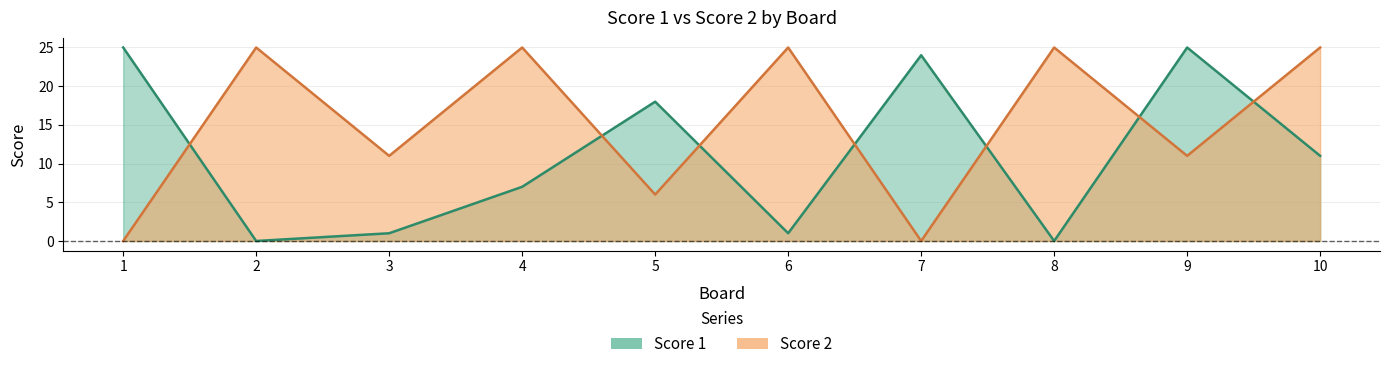

Which series has the largest total across all categories?

Score 2